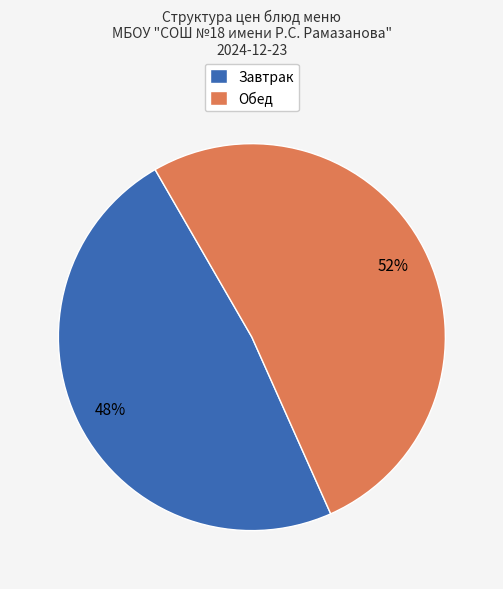

To the nearest percent, what is the combined percentage of Обед and Завтрак?

100%